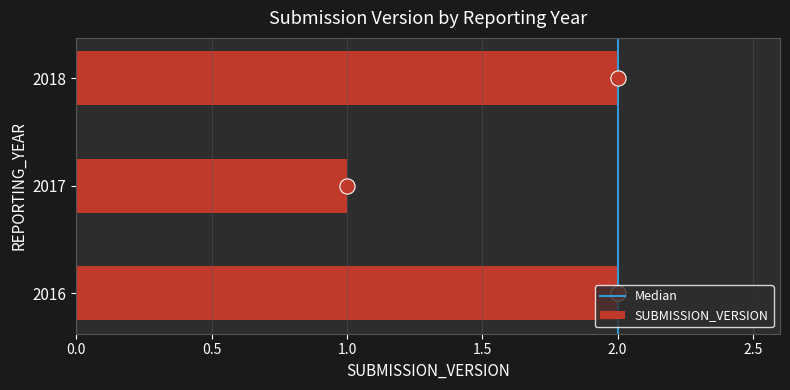

Which has a higher value, 2017 or 2018?

2018